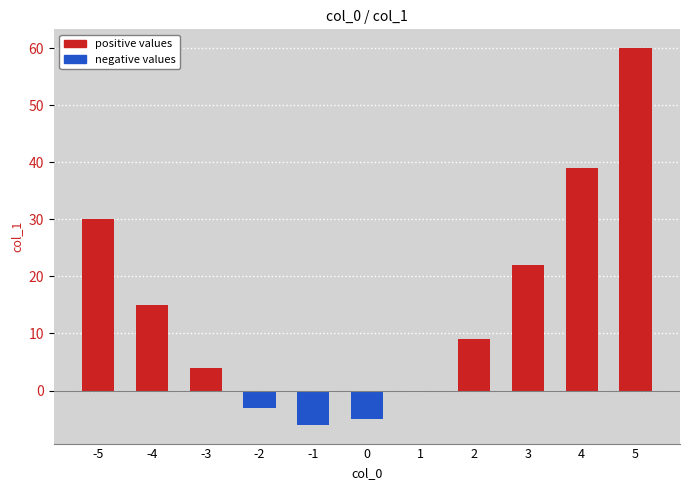

Which label corresponds to the largest value in the chart?

5